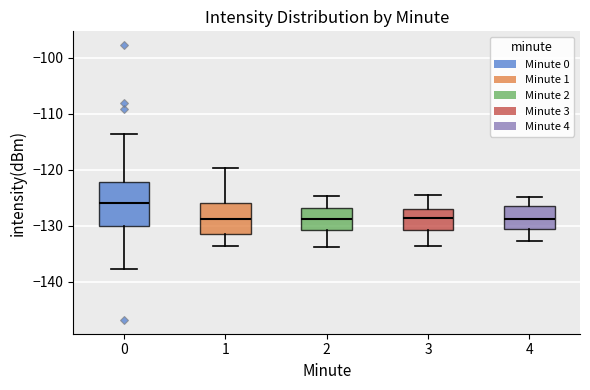

Which box has the highest median line?

0